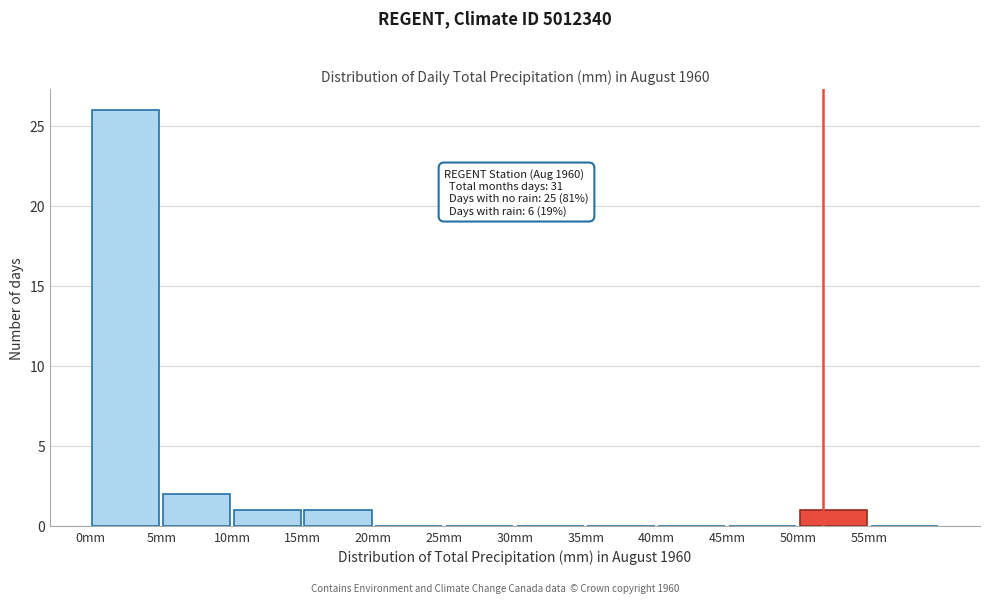

Which range on the x-axis has the tallest bar?

0 to 5